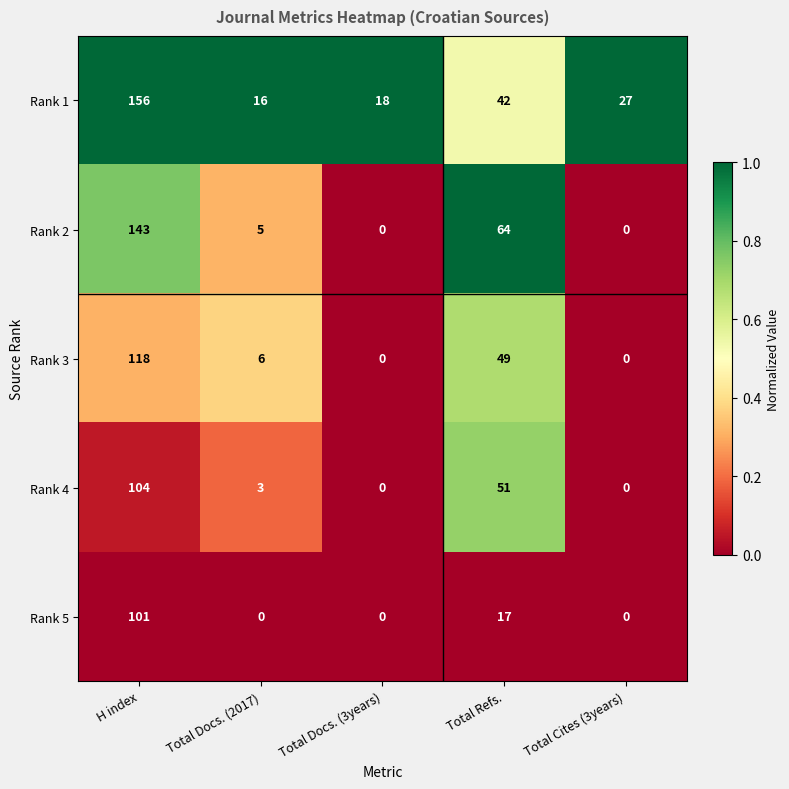

What is the spread (max minus min) of values at Total Docs. (2017)?

16